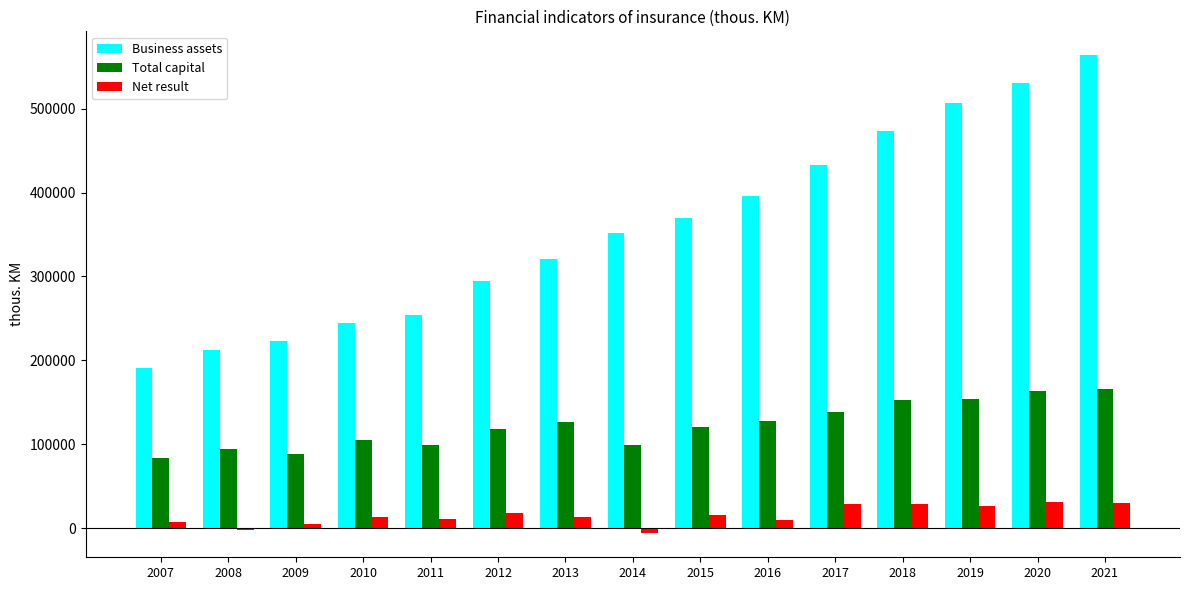

Which series changed the most between 2014 and 2021?

Business assets